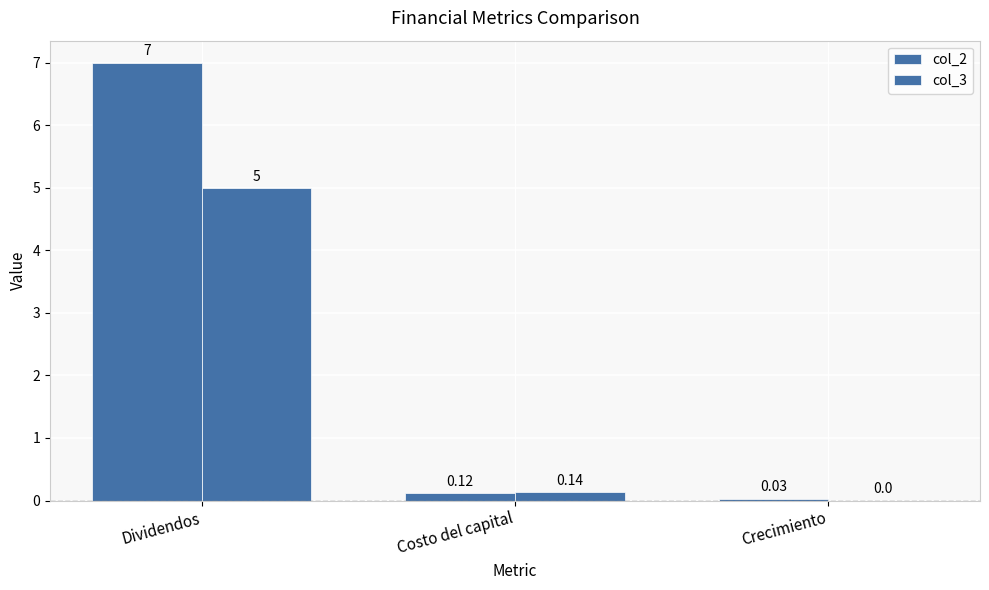

Reading left to right, list all the values displayed in this chart.

col_2: Dividendos=7.0	Costo del capital=0.1	Crecimiento=0.0
col_3: Dividendos=5.0	Costo del capital=0.1	Crecimiento=0.0